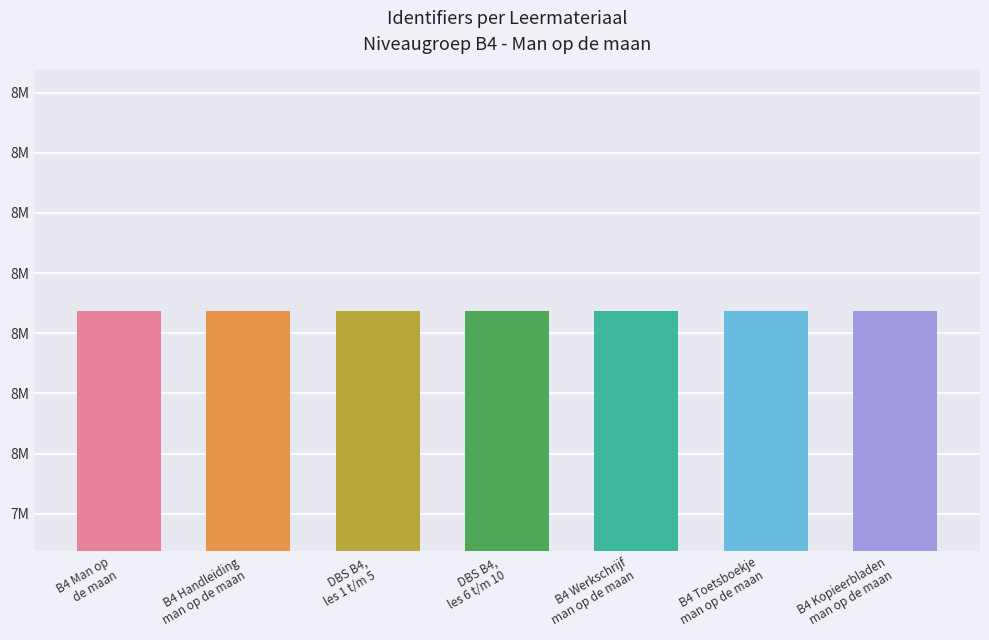

What is the ratio of the value at B4 Handleiding
man op de maan to the value at B4 Werkschrijf
man op de maan?

1.0